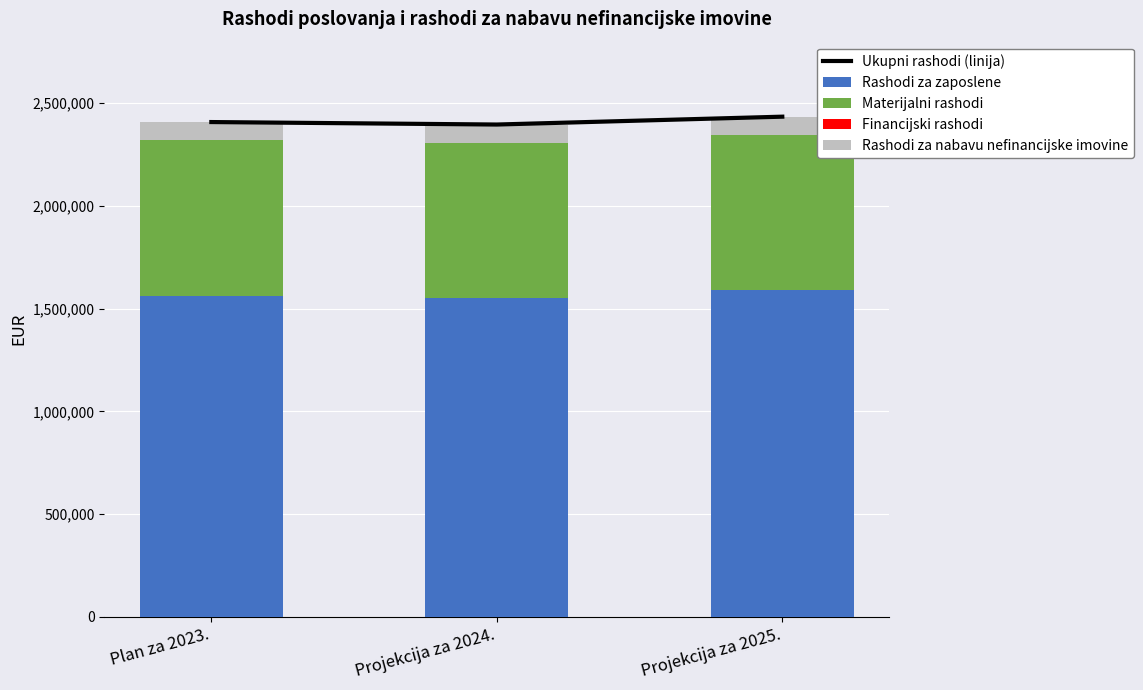

The Rashodi za nabavu nefinancijske imovine series shows 150268 at Projekcija za 2025.. True or false?

False